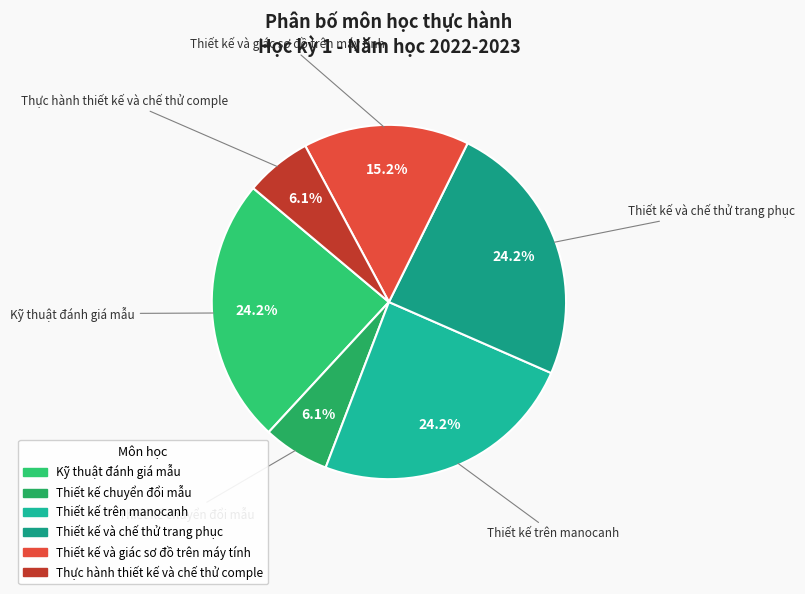

Do Thiết kế và giác sơ đồ trên máy tính and Thiết kế chuyển đổi mẫu together represent more than half of the pie?

No